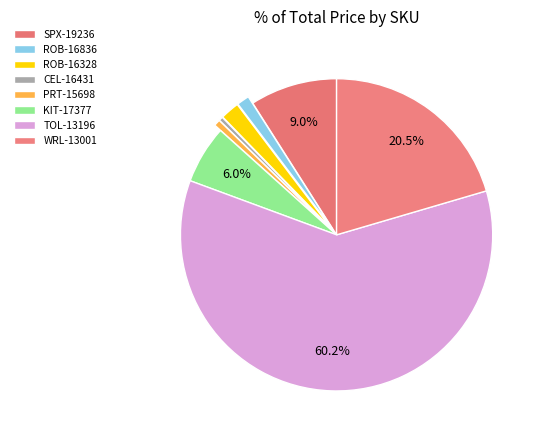

Does any single category account for the majority?

Yes